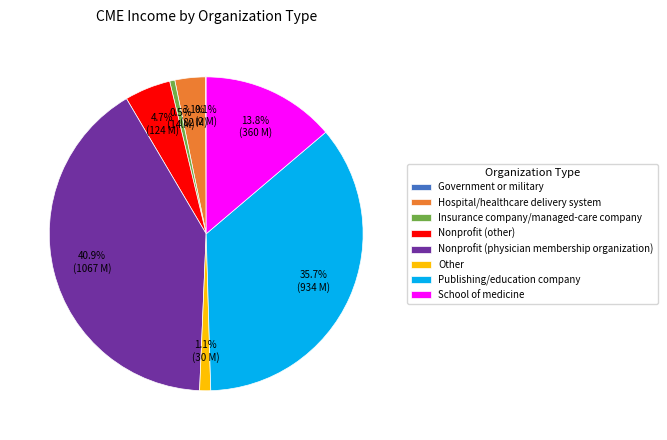

What is the ratio of the value at School of medicine to the value at Nonprofit (other)?

2.9